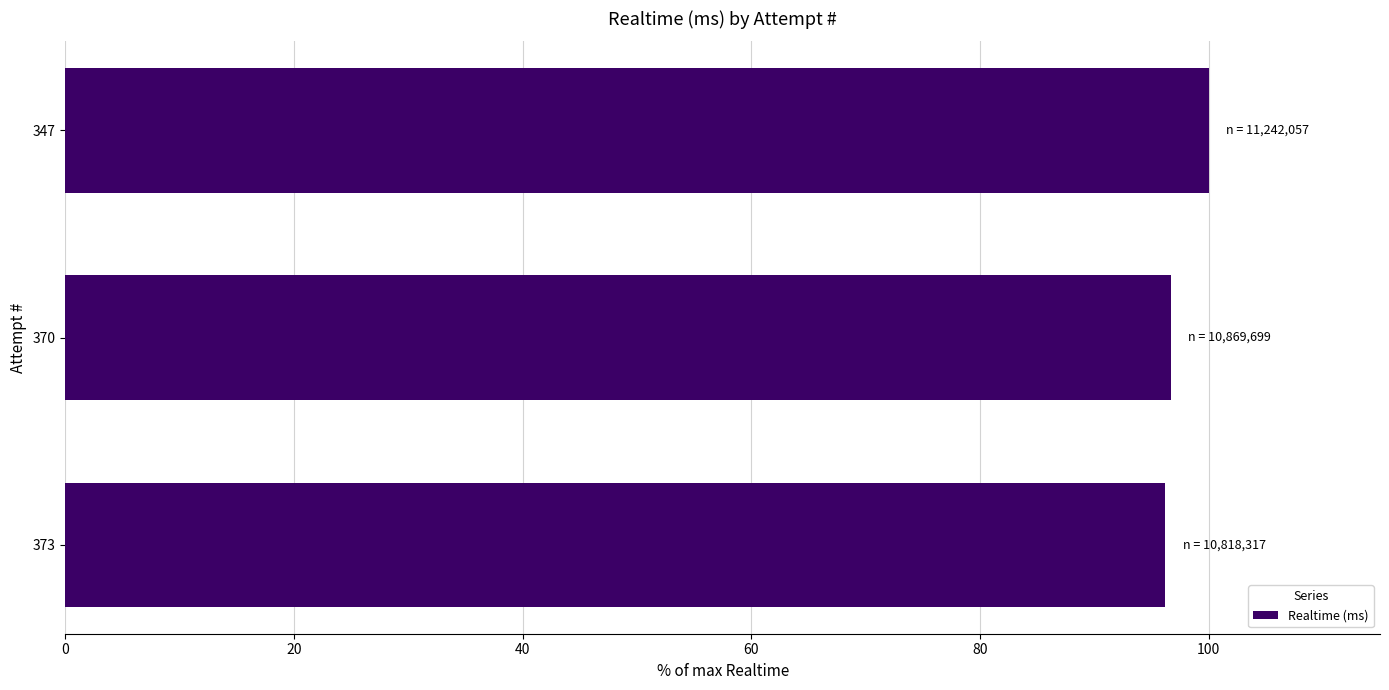

How many distinct data groups are displayed?

1